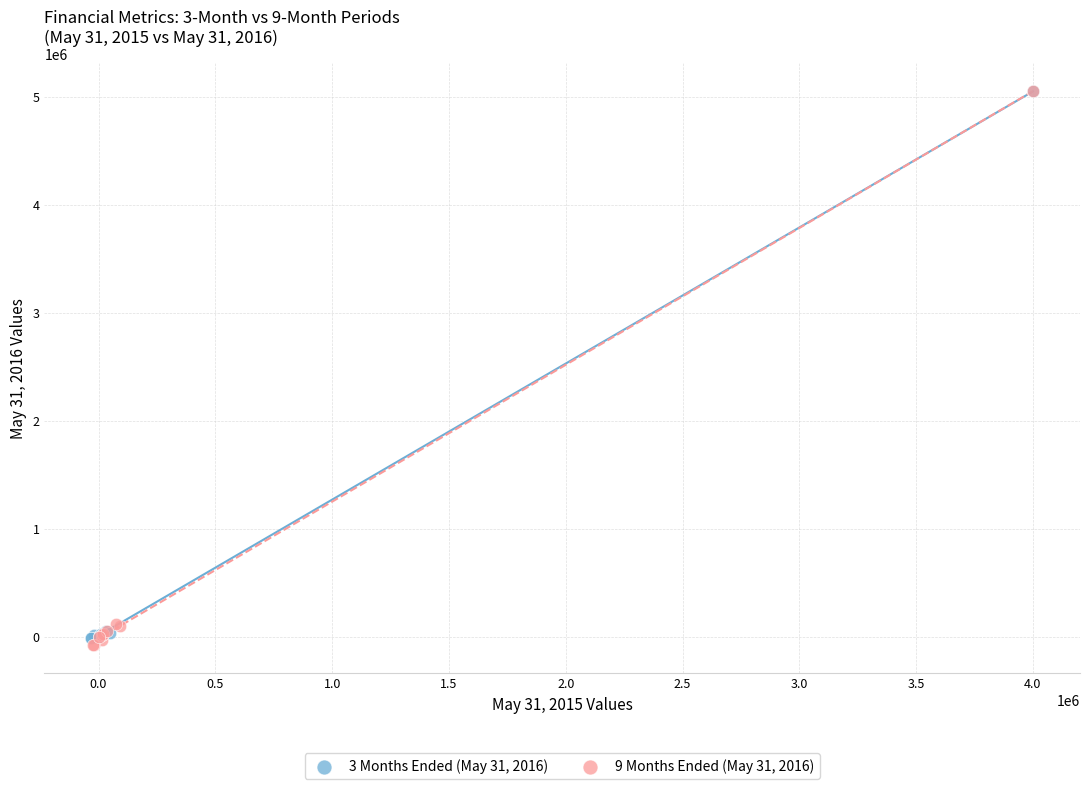

Which series has the largest Y range (max minus min)?

9 Months Ended (May 31, 2016)